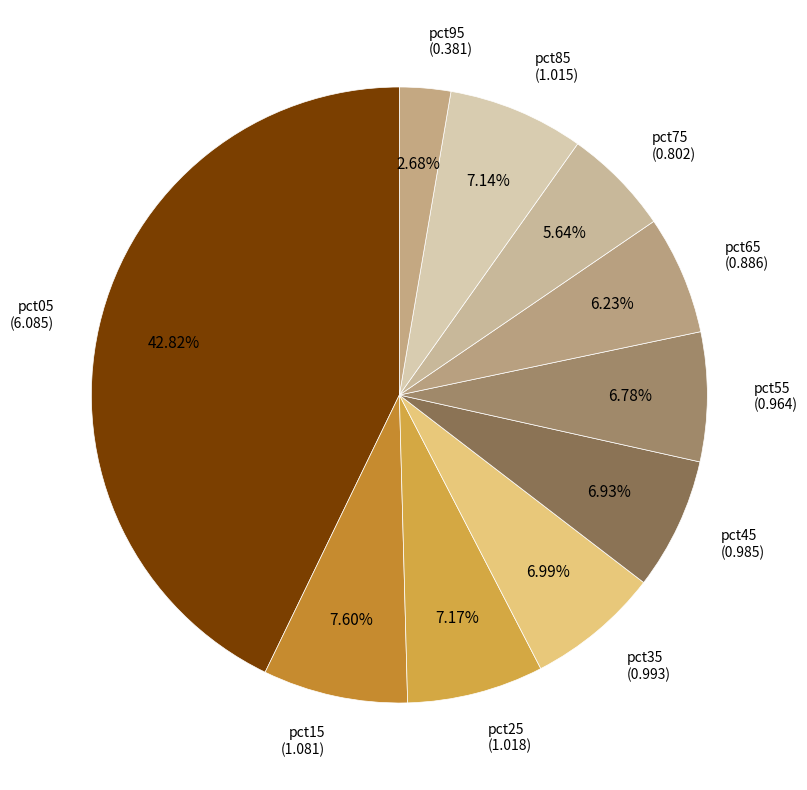

Is it true that pct05 is 56% of the pie?

False